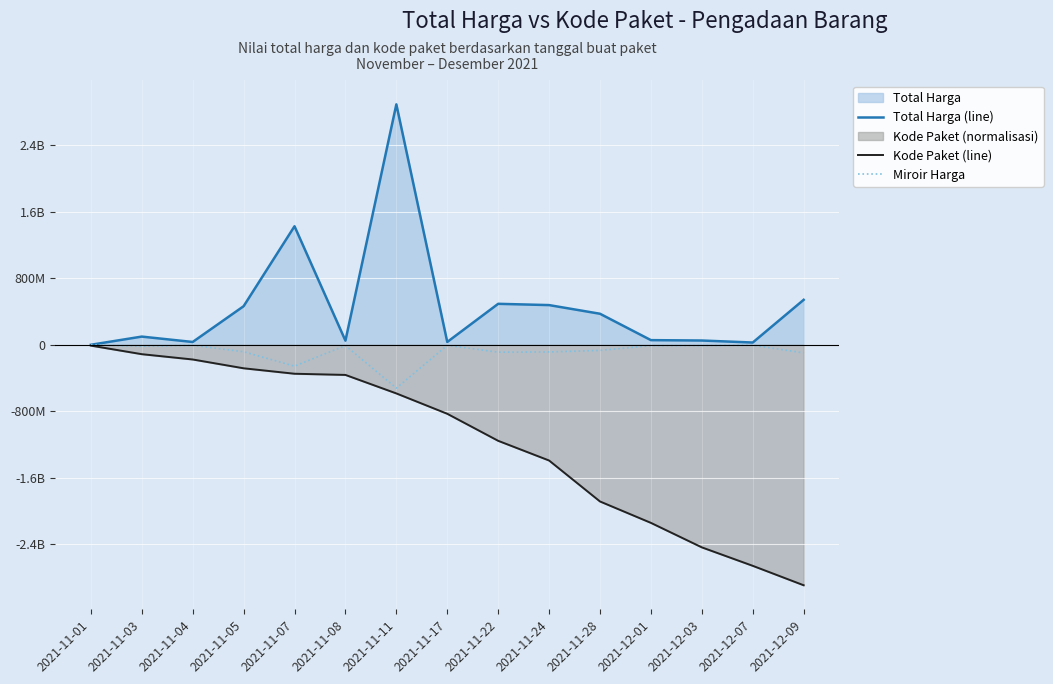

What is the average value of the Miroir Harga series?

-84232332.1